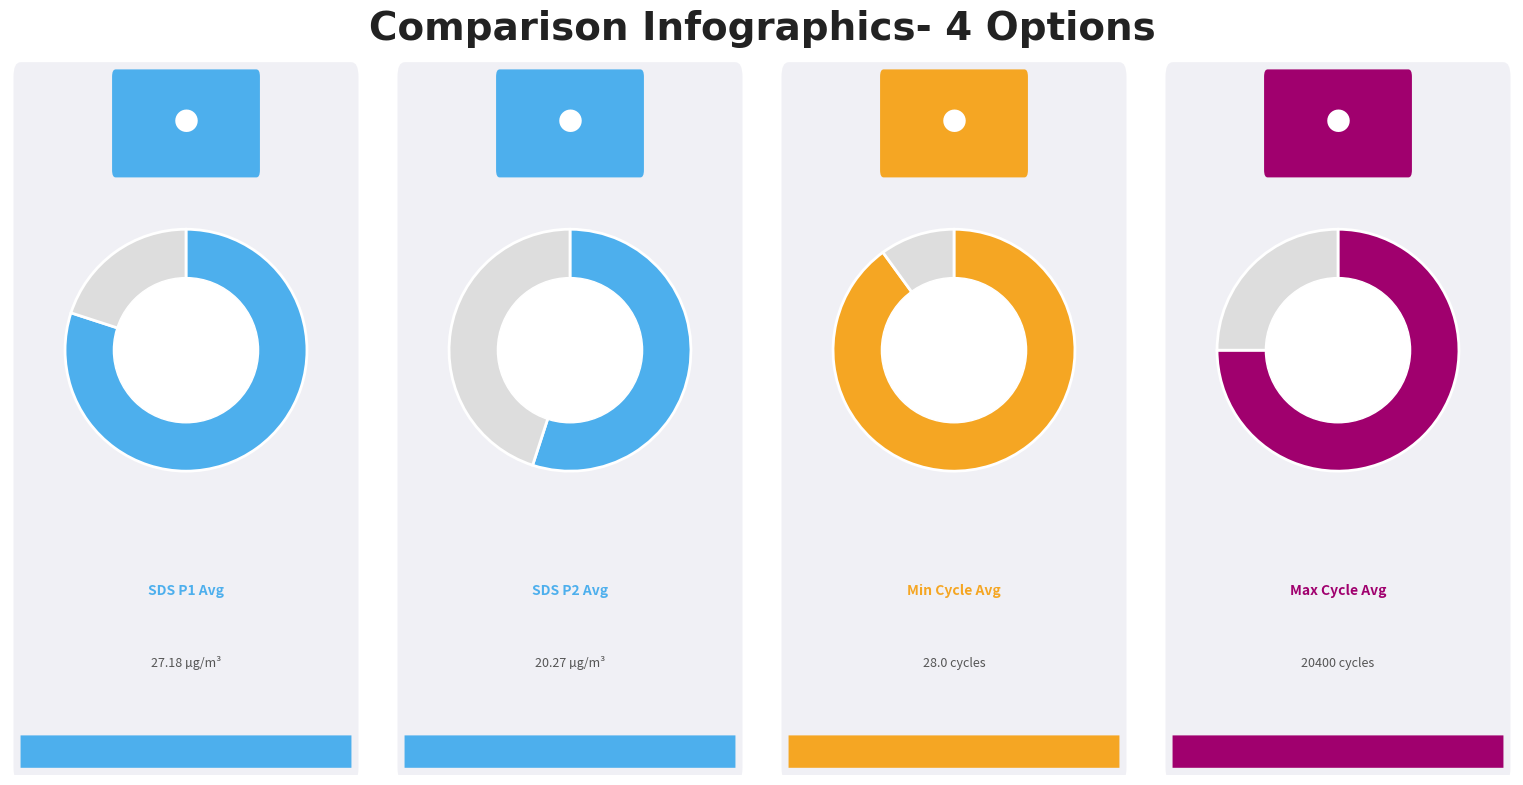

Which slice represents more than half of the pie?

Max_cycle_mean